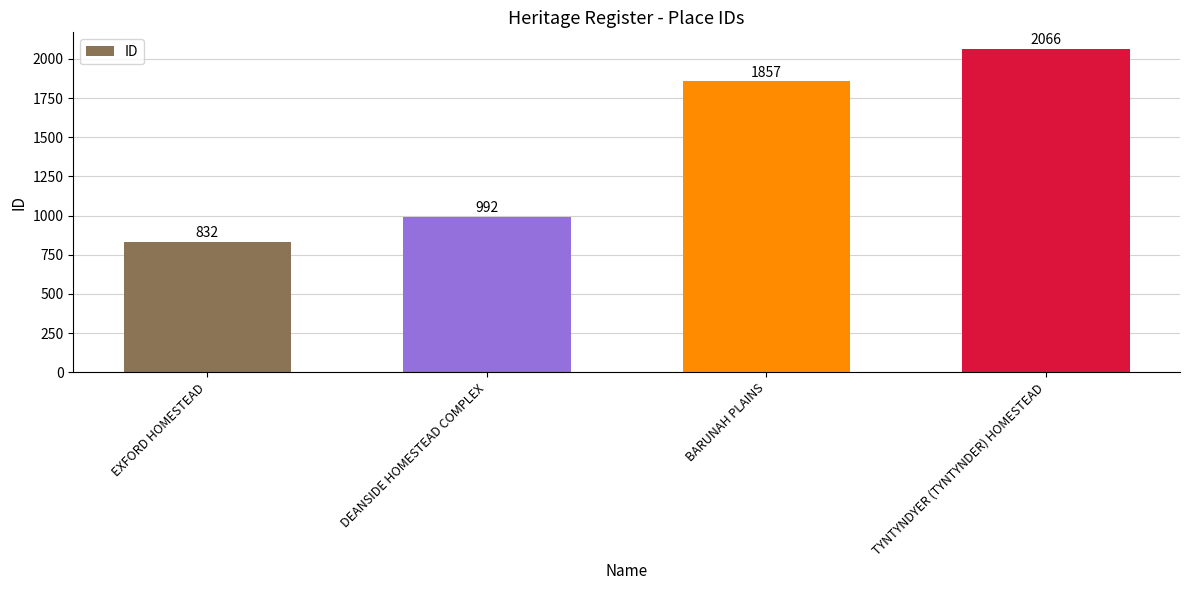

Which label corresponds to the largest value in the chart?

TYNTYNDYER (TYNTYNDER) HOMESTEAD